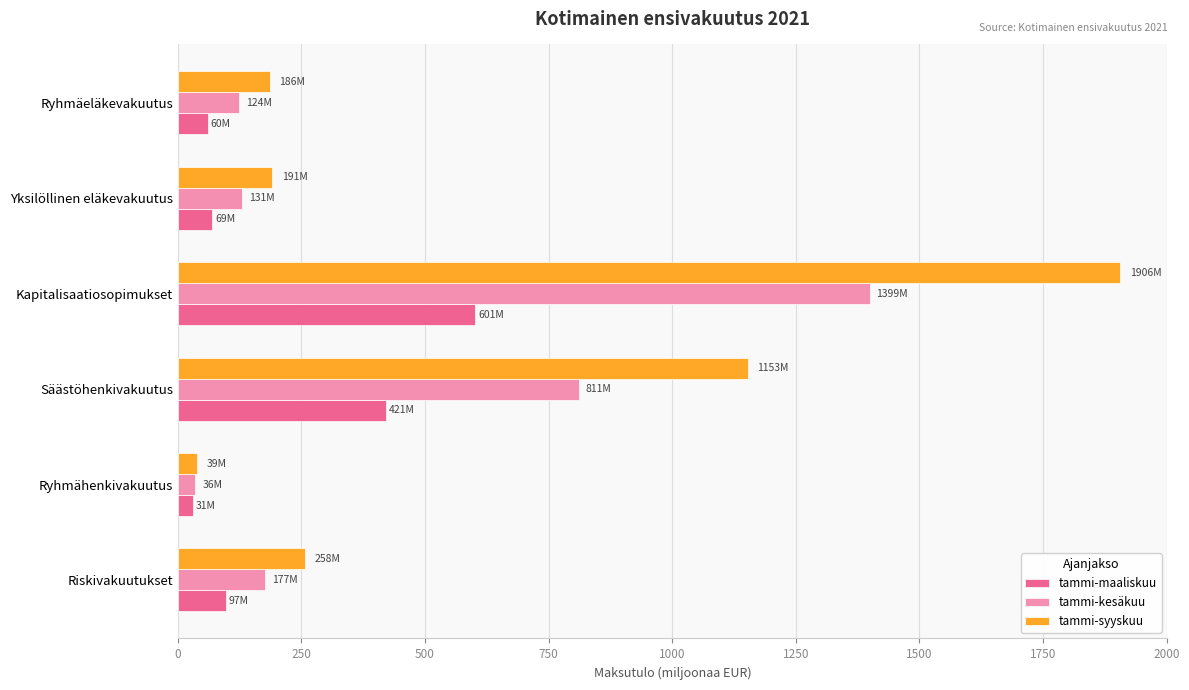

Which label corresponds to the largest value in the chart?

Kapitalisaatiosopimukset